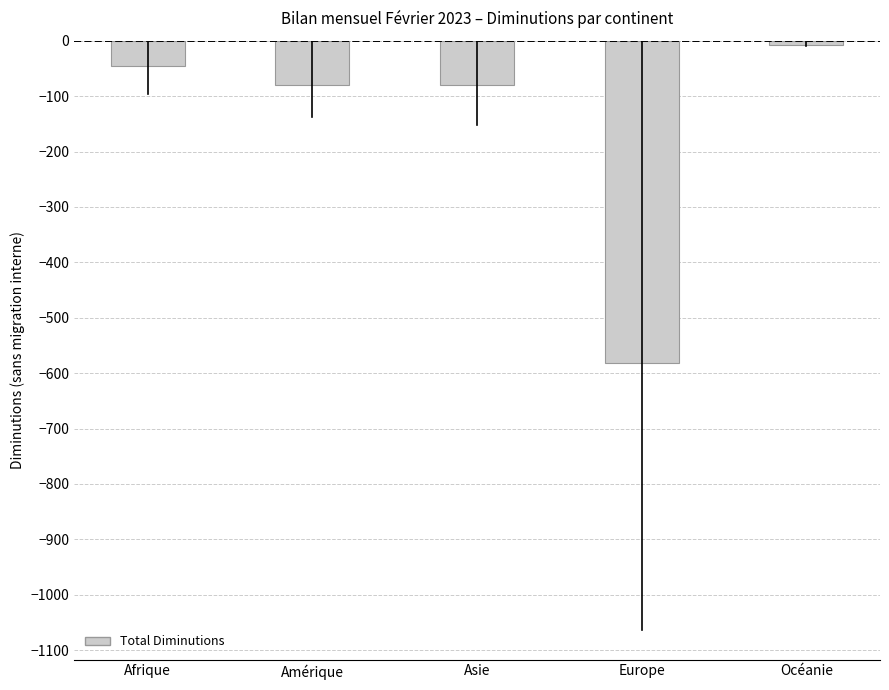

What is the value of the 4th bar from the left?

-581